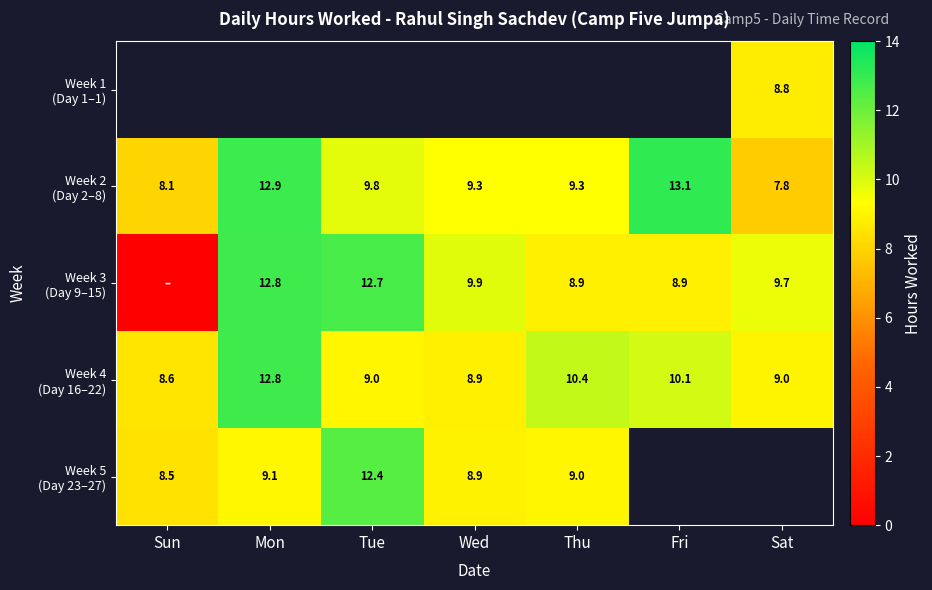

Which series has the largest total across all categories?

Week 2 (Day 2–8)